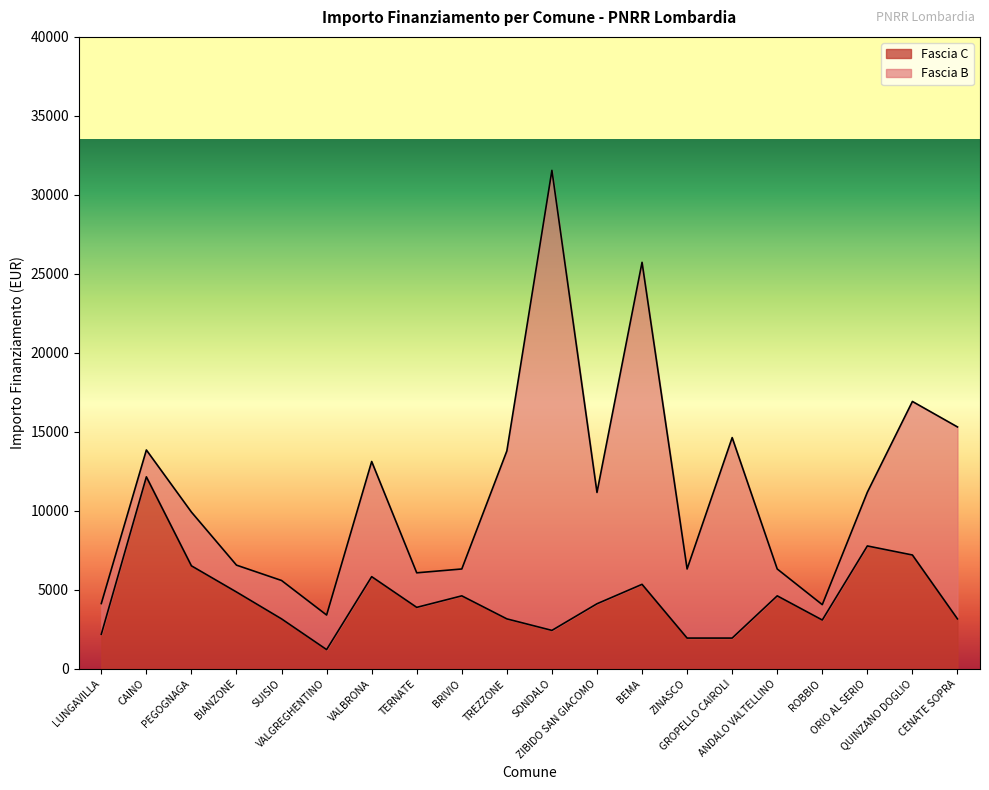

At which label is the value closest to 6682?

PEGOGNAGA